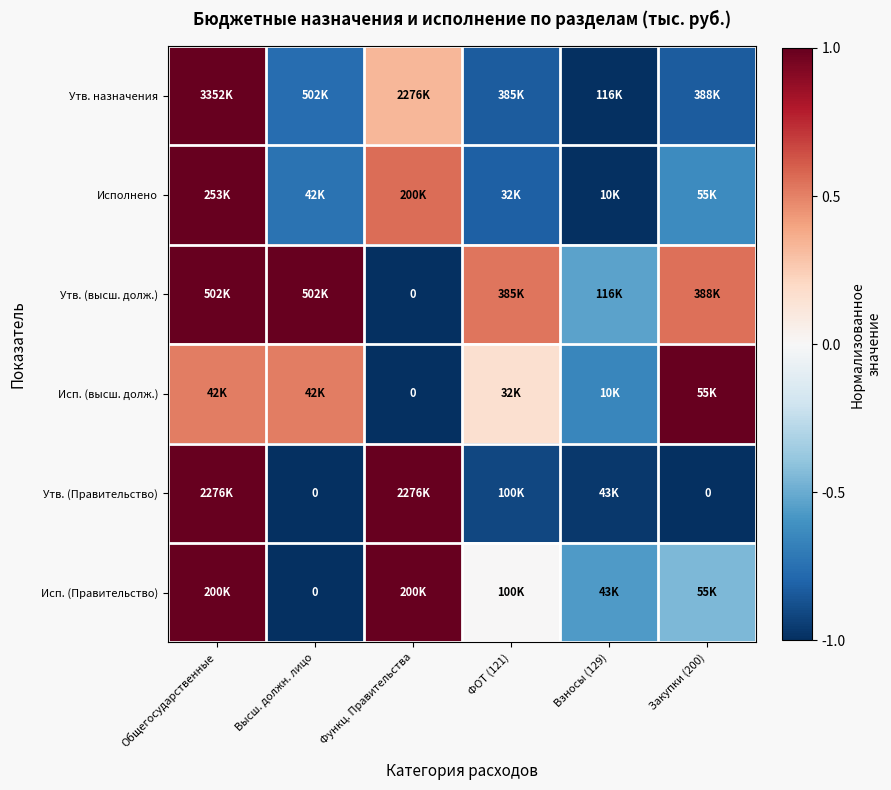

Is the value of Утв. (Правительство) at ФОТ (121) greater than the value of Исп. (Правительство) at Общегосударственные?

No